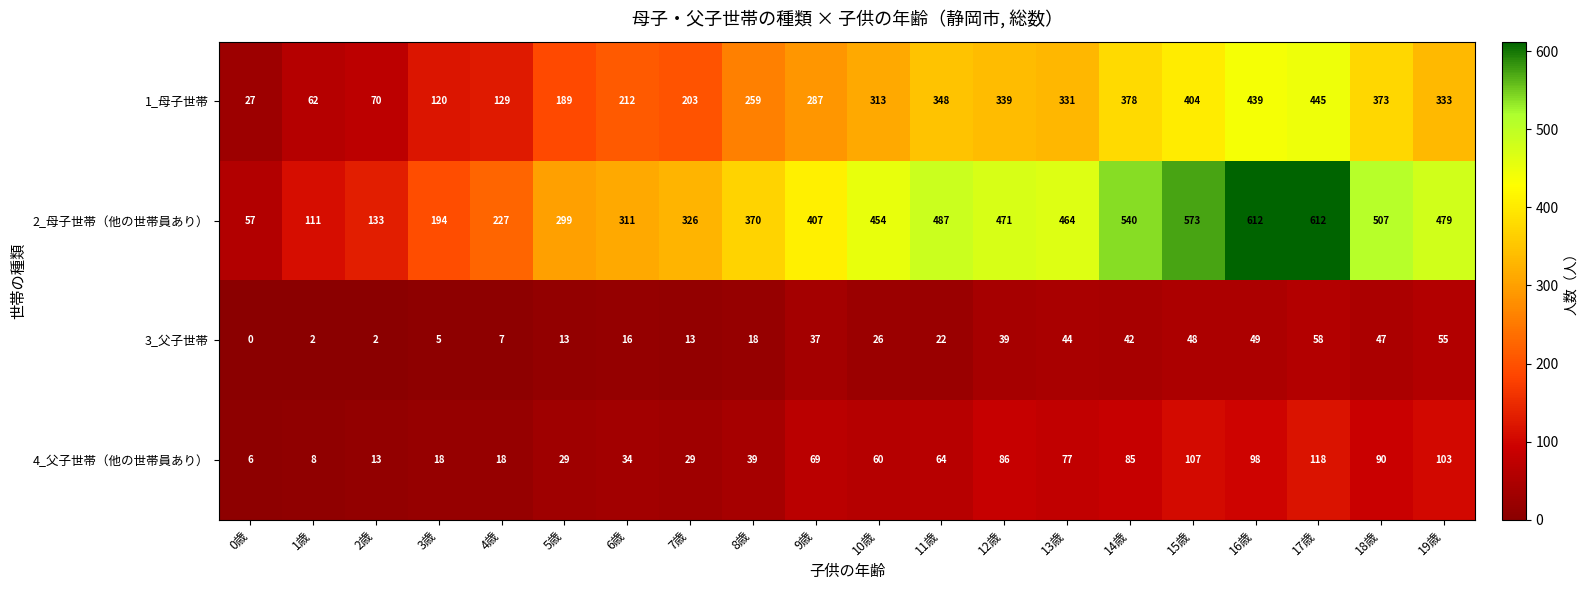

How many distinct data groups are displayed?

4